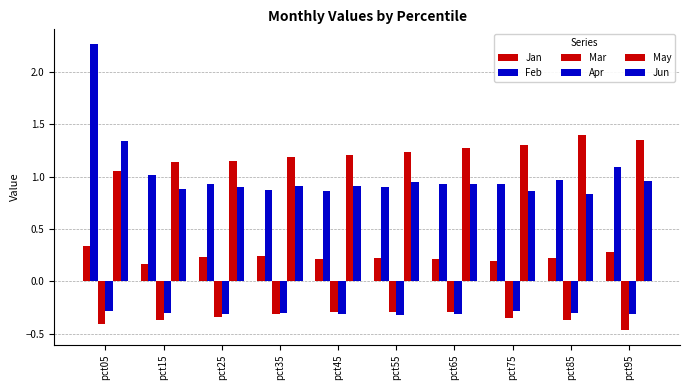

Which label corresponds to the largest value in the chart?

pct05